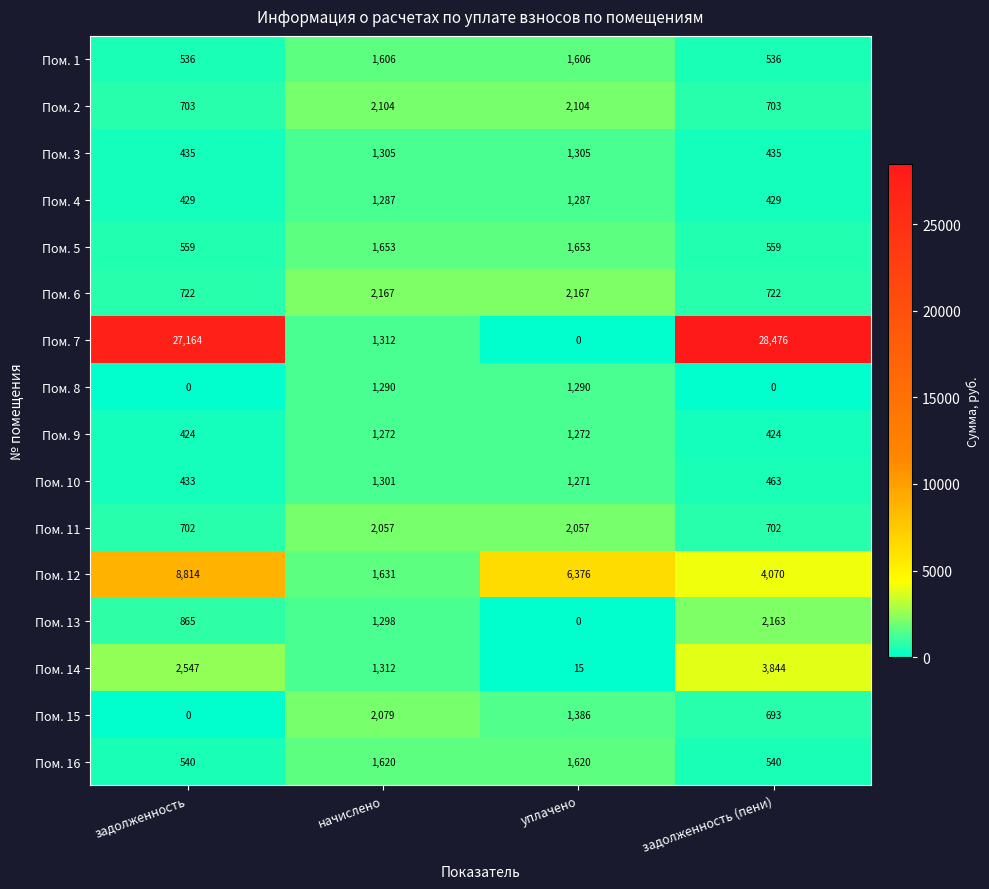

At which label does Пом. 15 reach its minimum?

задолженность